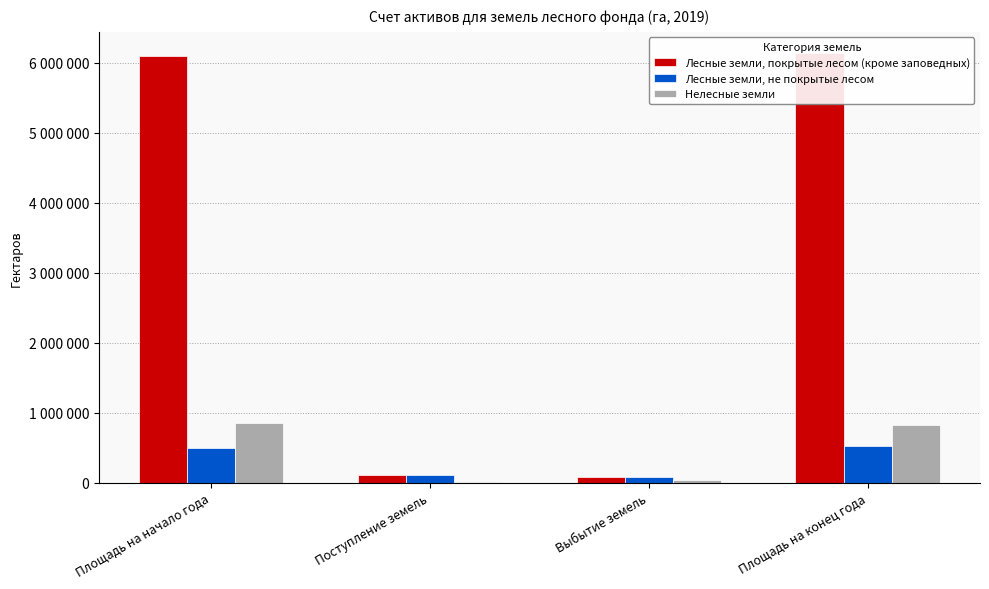

What is the maximum value for Лесные земли, не покрытые лесом?

518756